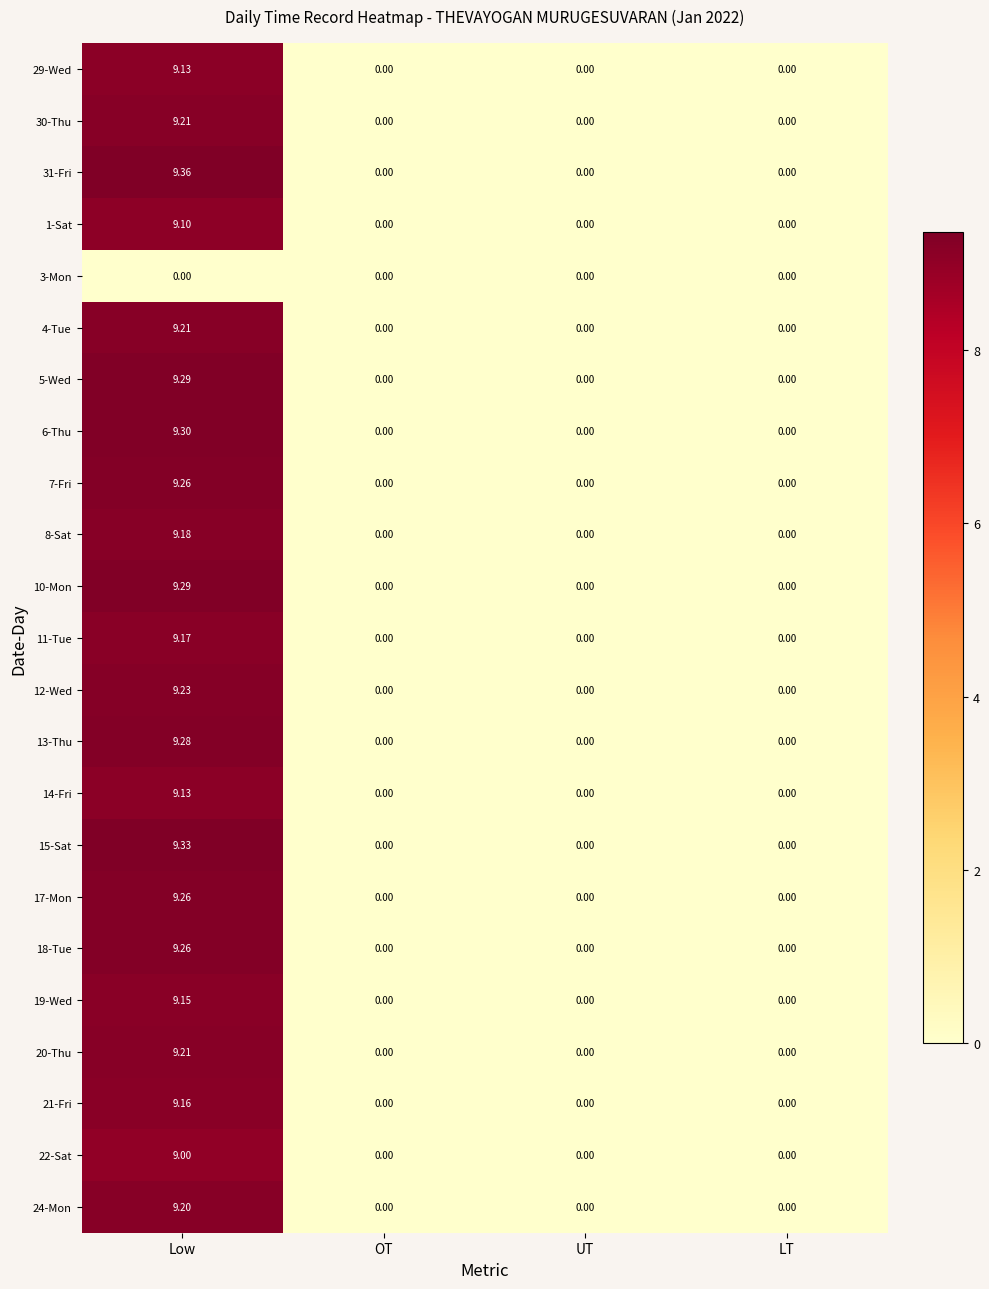

At which category does the chart reach its peak across all series?

Low